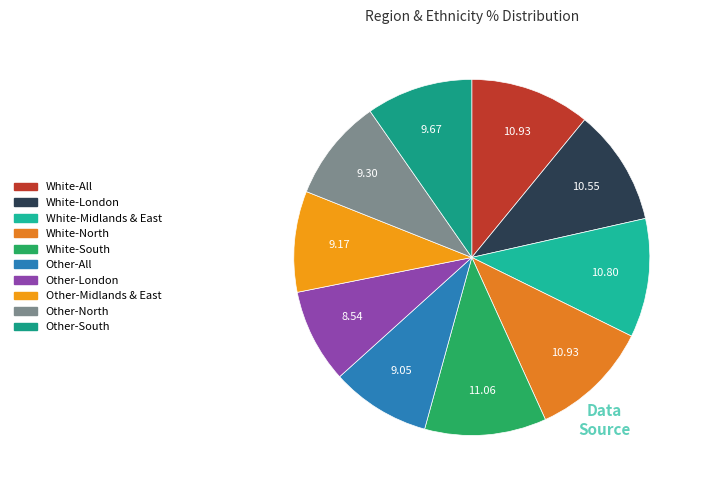

What percentage is the White-South slice, to the nearest percent?

11%